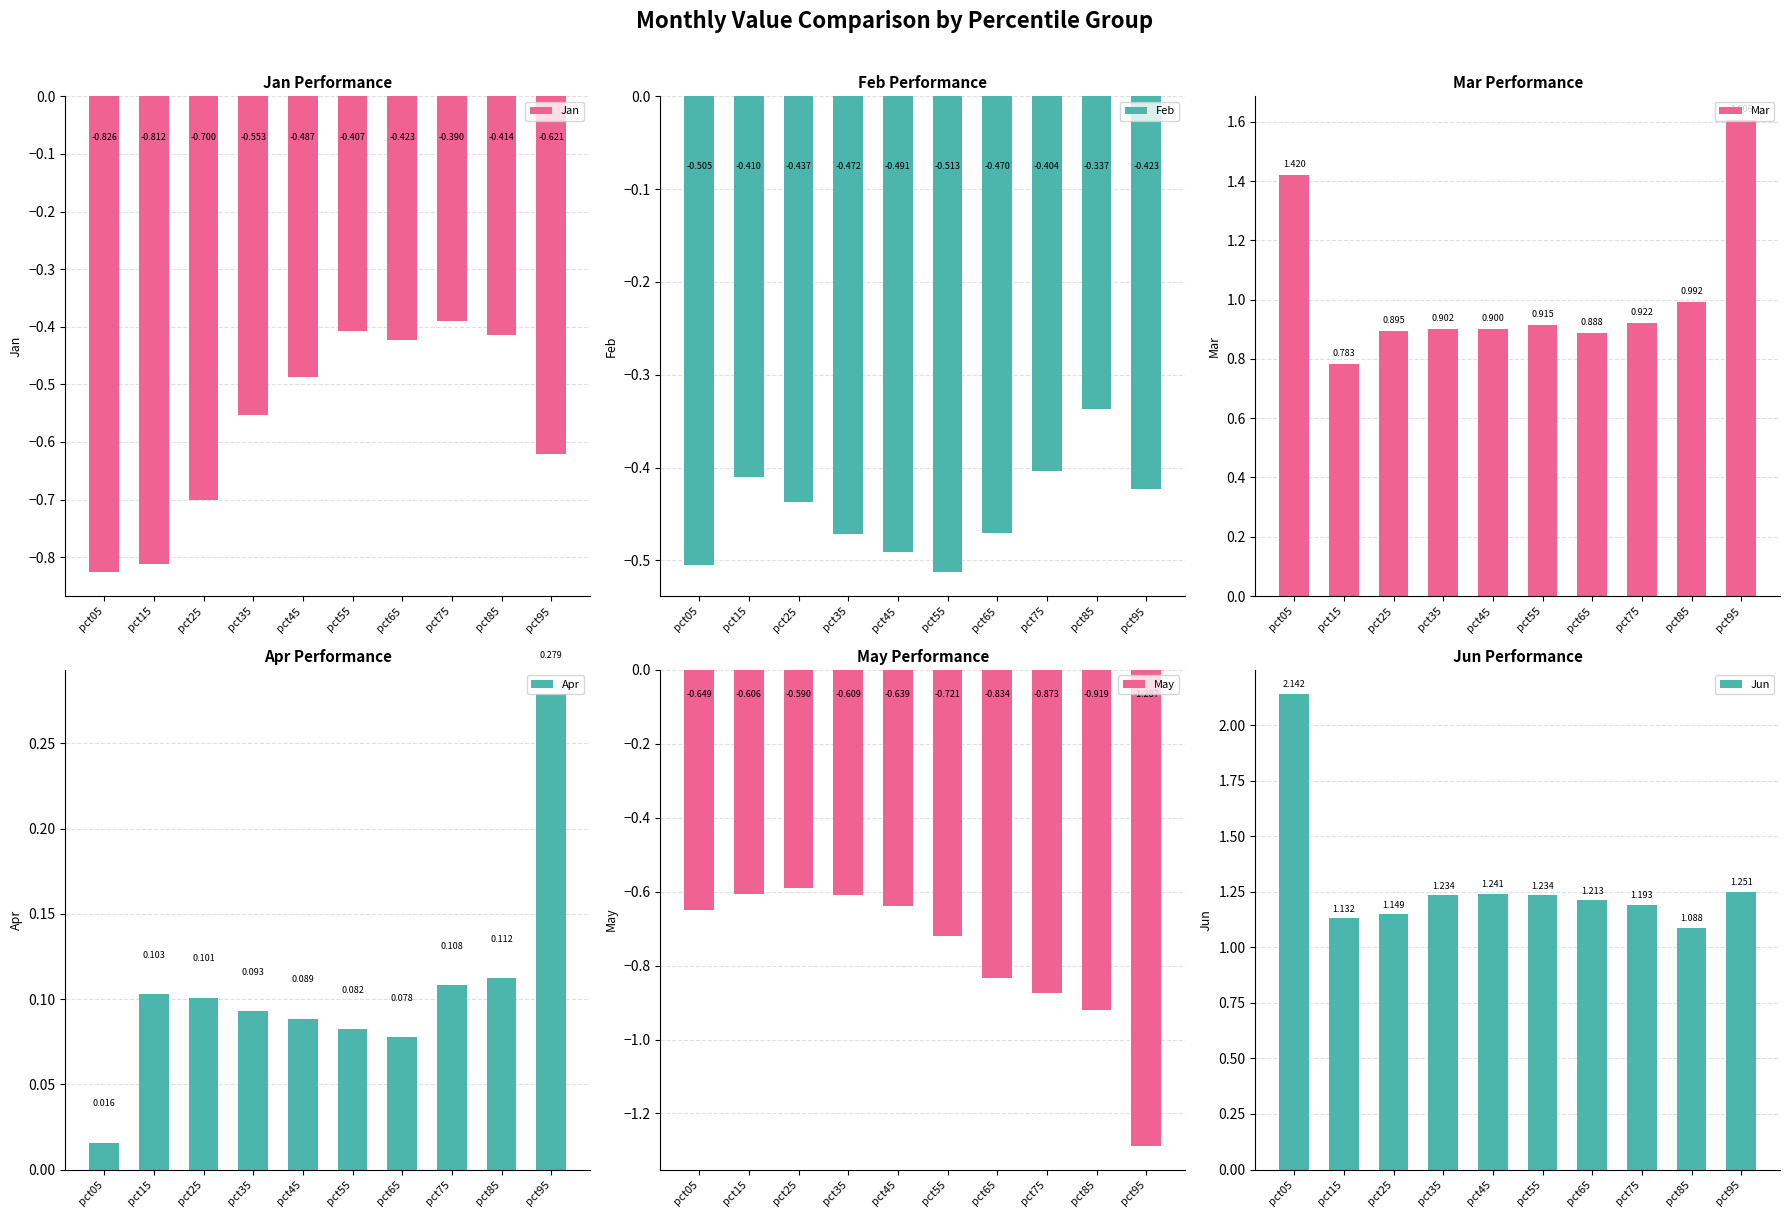

List the series in order of their peak value, highest first.

Jun, Mar, Apr, Feb, Jan, May